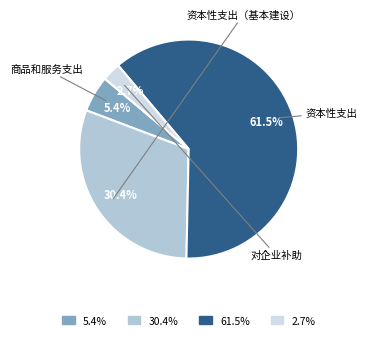

Rank the categories by value from highest to lowest.

61.5%, 30.4%, 5.4%, 2.7%